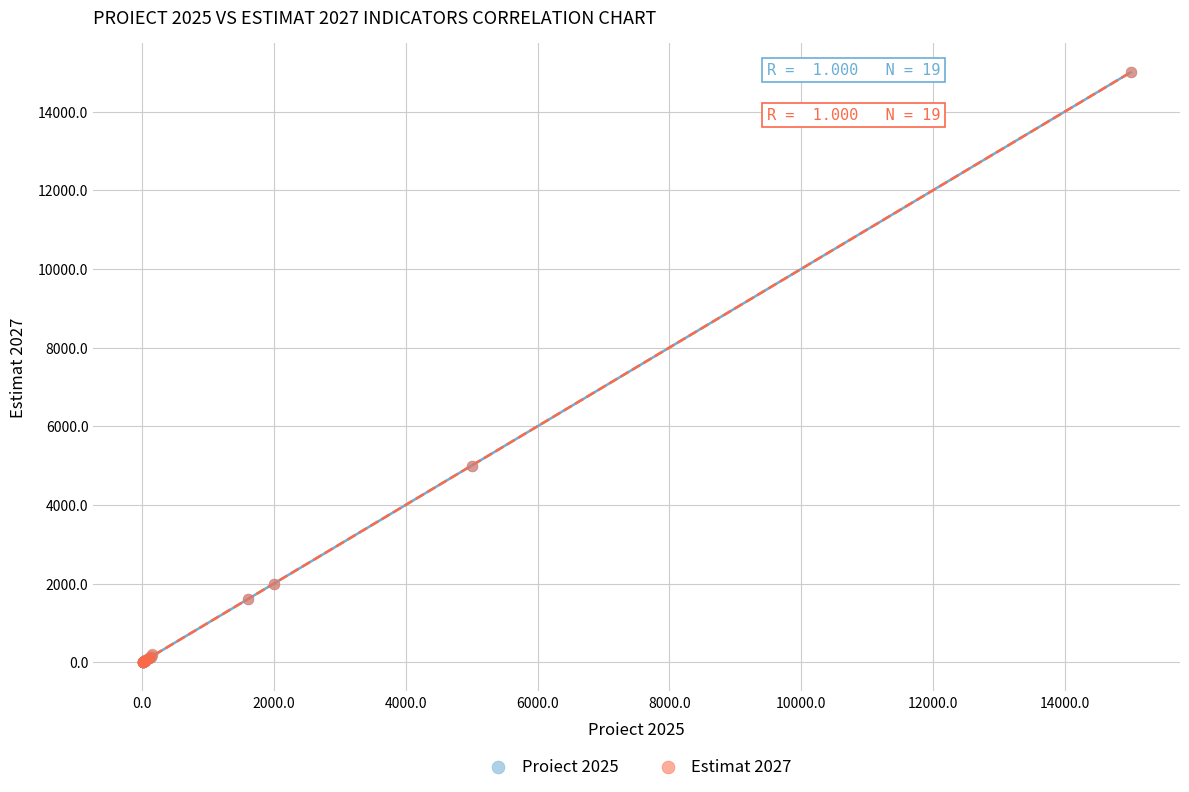

What are all the series names shown in the legend?

Proiect 2025, Estimat 2027